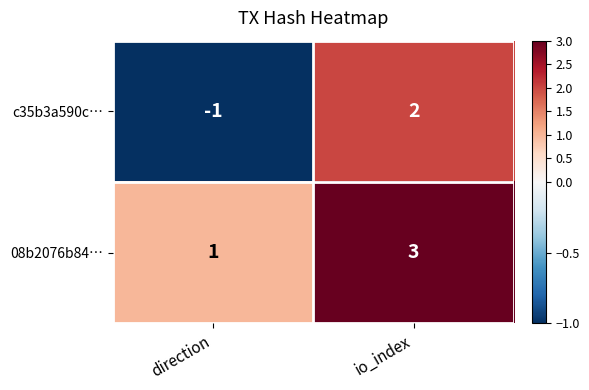

What is the spread (max minus min) of values at io_index?

1